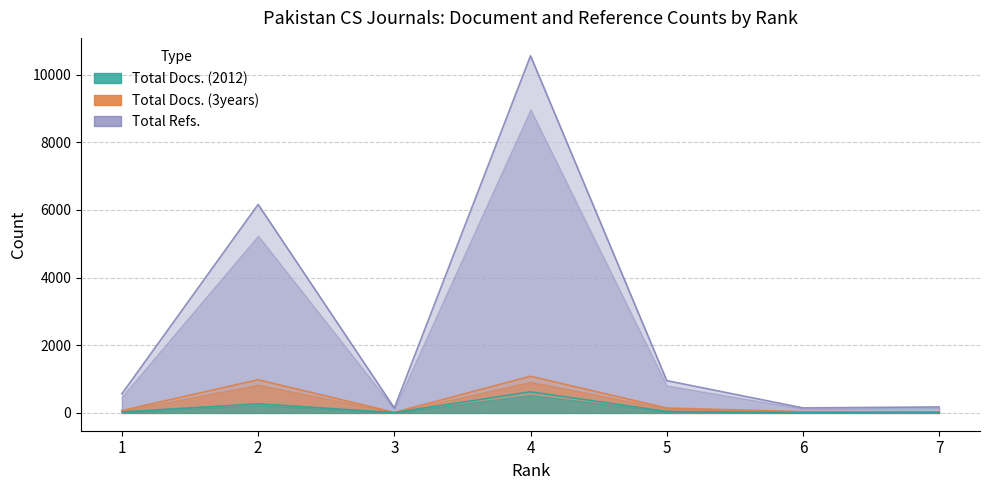

Which category has the lowest value in the Total Docs. (2012) series?

6